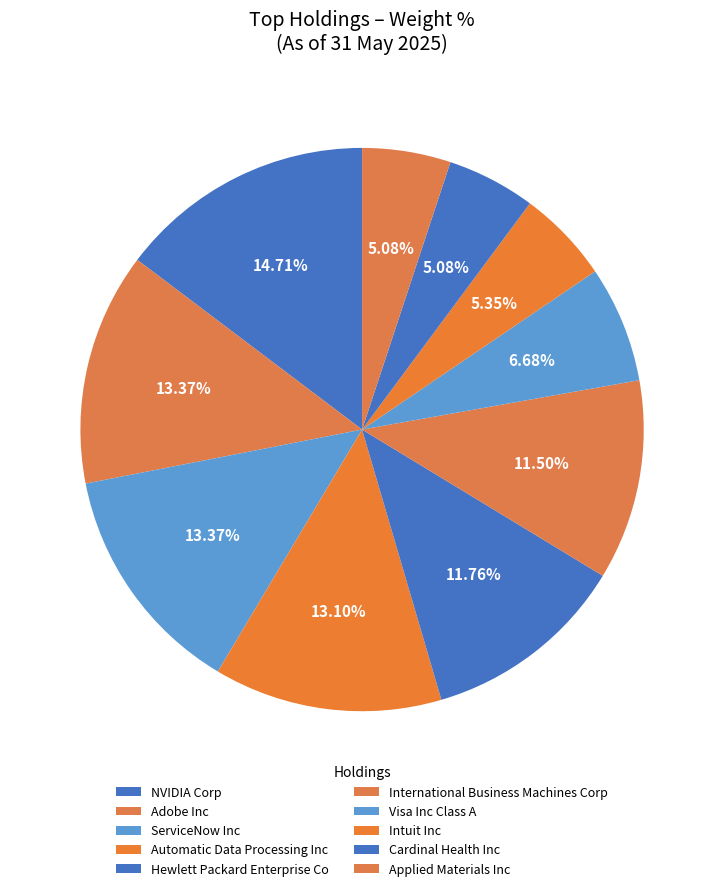

What is the total percentage of Automatic Data Processing Inc and Hewlett Packard Enterprise Co?

24.9%